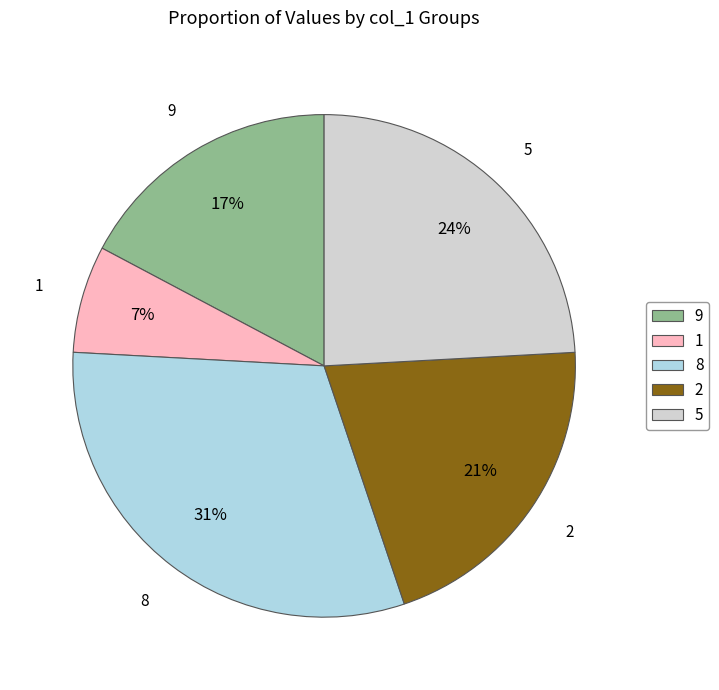

The 8 slice represents 31% of the pie. True or false?

True